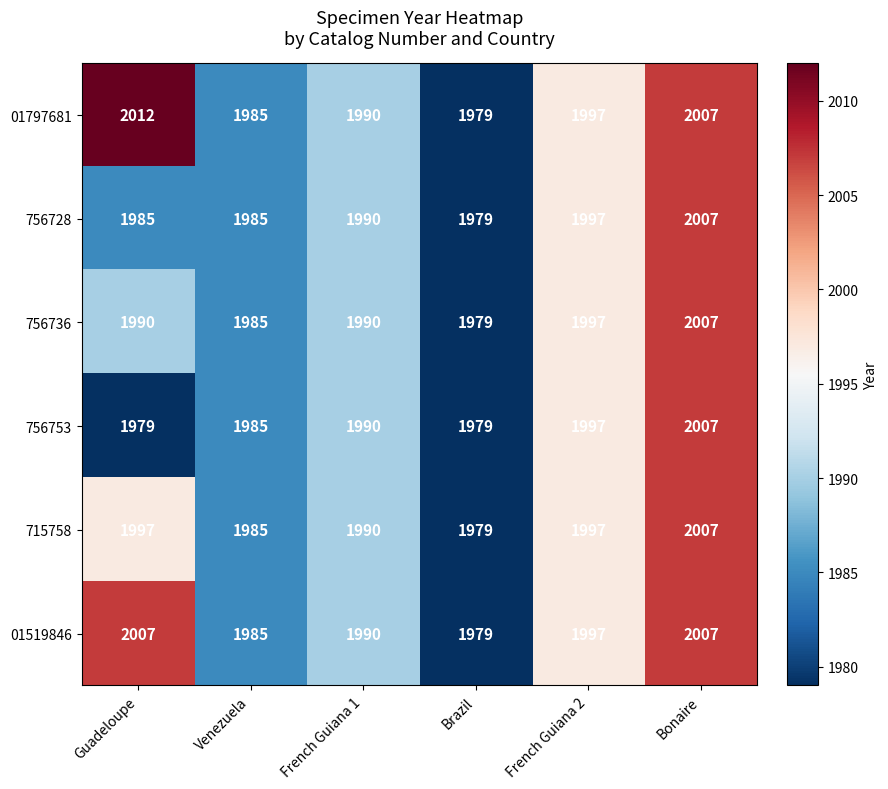

What is the smallest value displayed?

1979